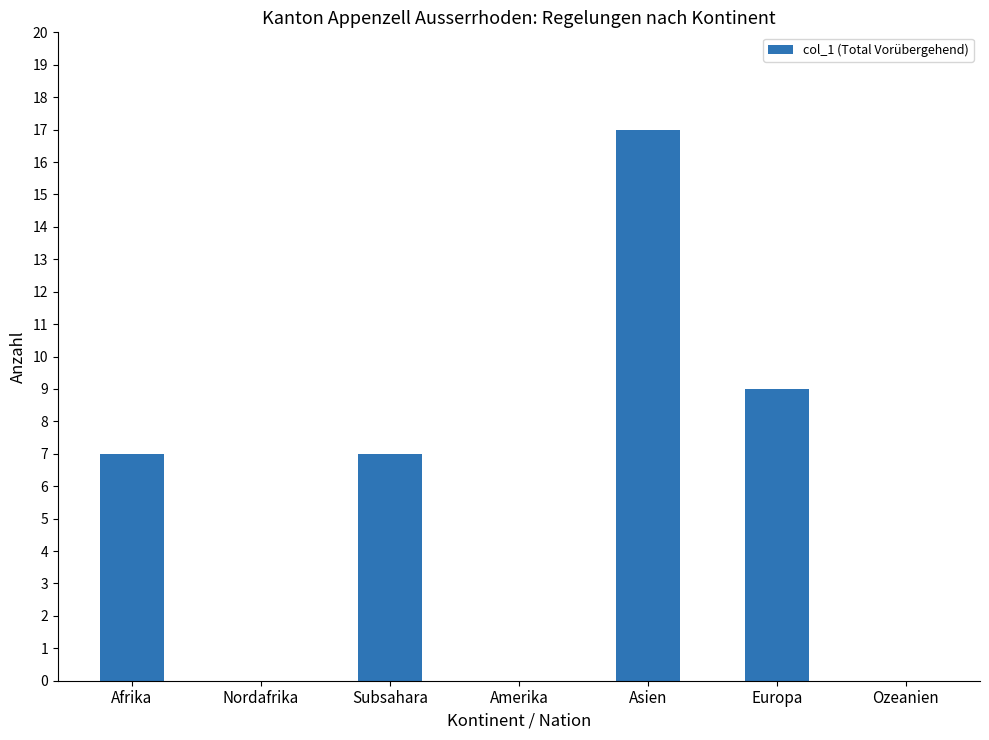

Does the chart contain stacked bars?

No